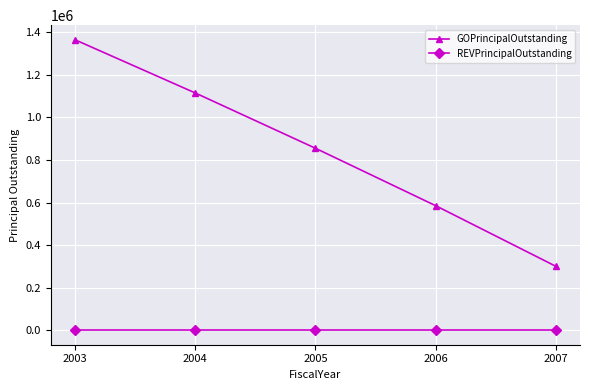

What is the total value across all series at 2005?

855000